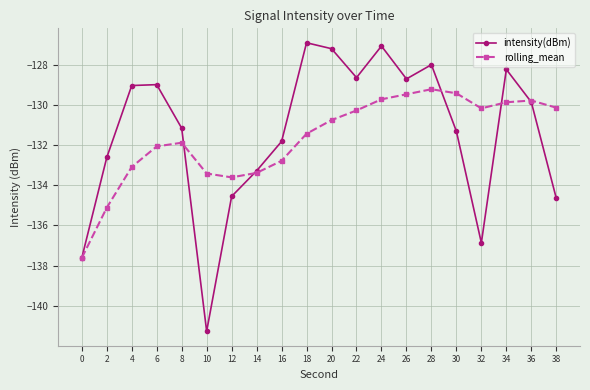

Which series changed the most between 10 and 38?

intensity(dBm)